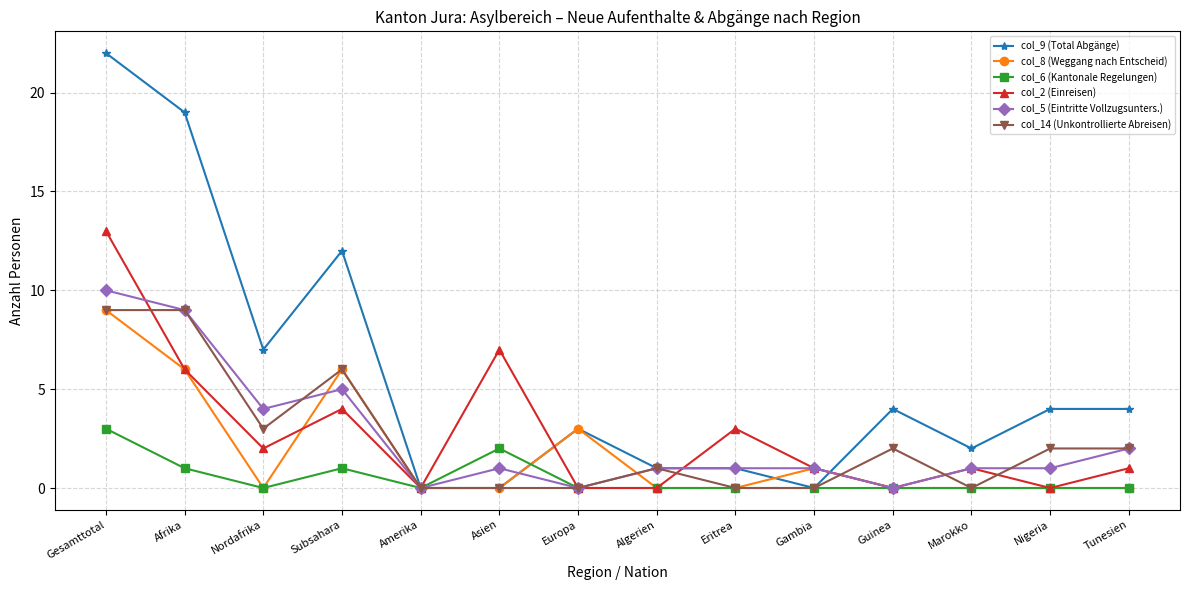

Reading left to right, transcribe all the data shown in this chart.

col_9 (Total Abgänge): 22	19	7	12	0	0	3	1	1	0	4	2	4	4
col_8 (Weggang nach Entscheid): 9	6	0	6	0	0	3	0	0	1	0	0	0	0
col_6 (Kantonale Regelungen): 3	1	0	1	0	2	0	0	0	0	0	0	0	0
col_2 (Einreisen): 13	6	2	4	0	7	0	0	3	1	0	1	0	1
col_5 (Eintritte Vollzugsunters.): 10	9	4	5	0	1	0	1	1	1	0	1	1	2
col_14 (Unkontrollierte Abreisen): 9	9	3	6	0	0	0	1	0	0	2	0	2	2